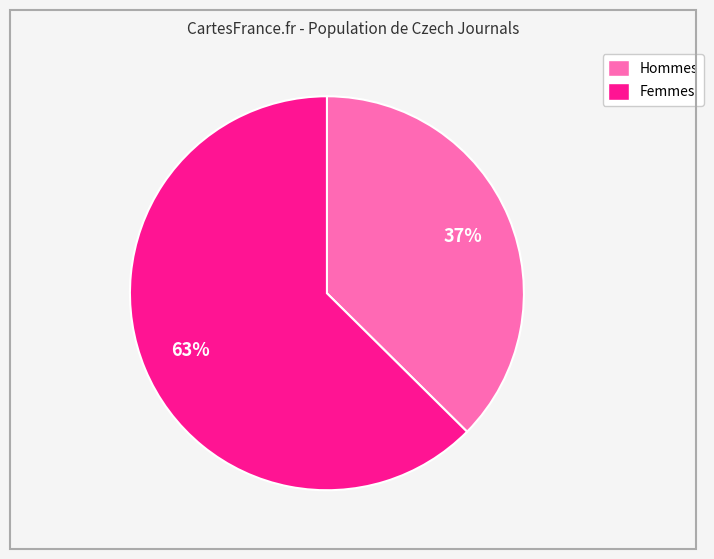

To the nearest percent, what is the average slice percentage?

50%